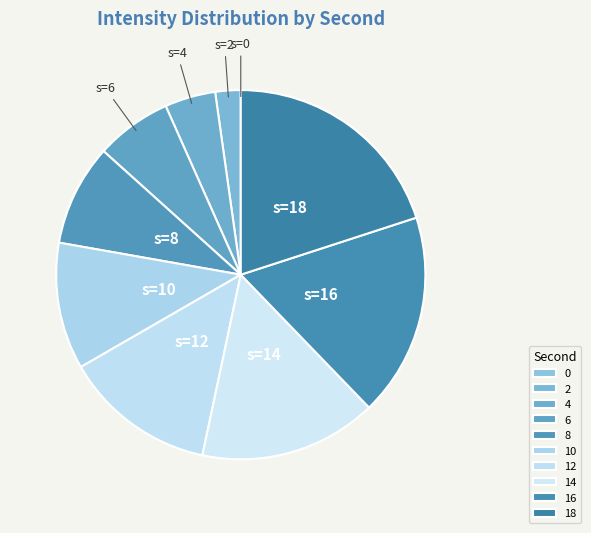

Is there a majority slice in this chart?

No